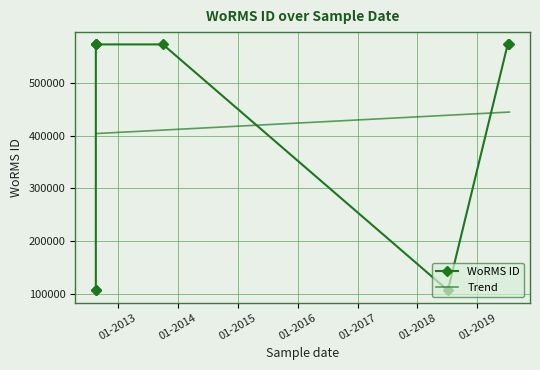

What is the minimum value shown in the chart?

106283